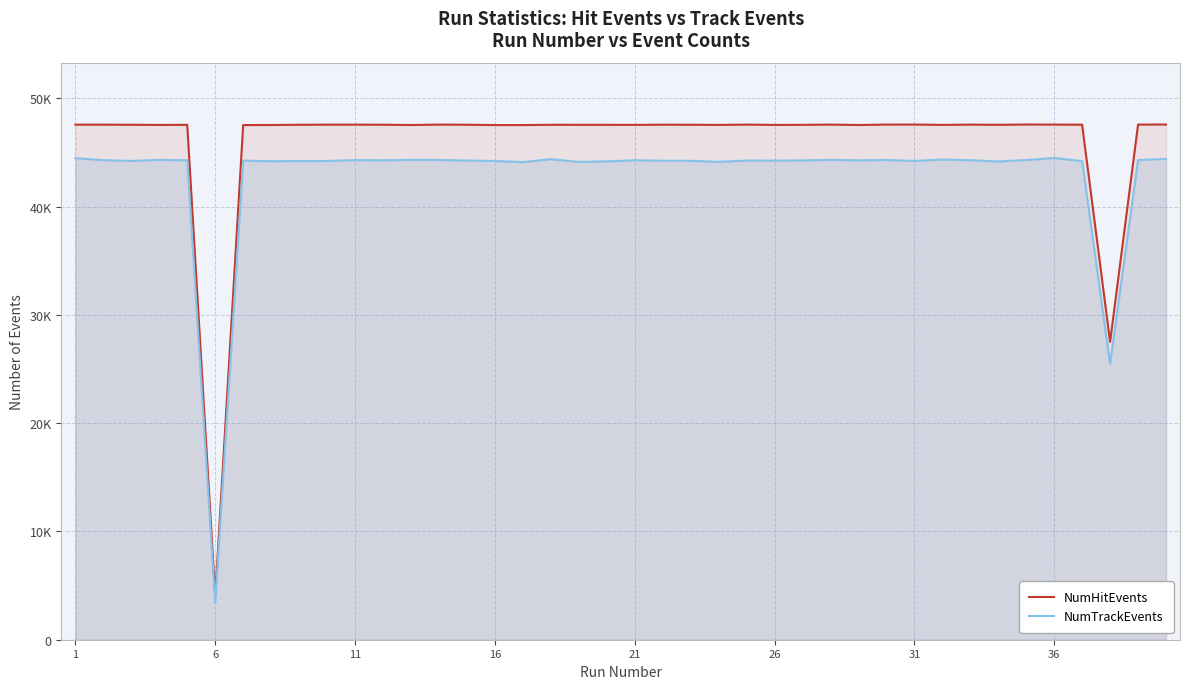

True or false: NumTrackEvents and NumHitEvents cross at least once.

False